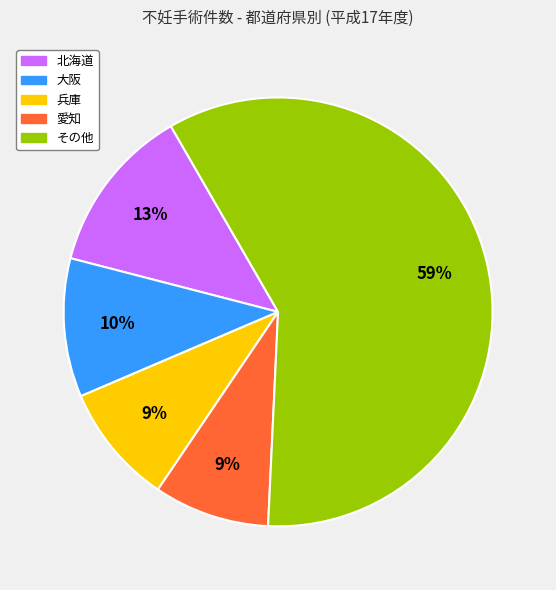

To the nearest percent, what is the difference between the largest and smallest slice percentages?

50%